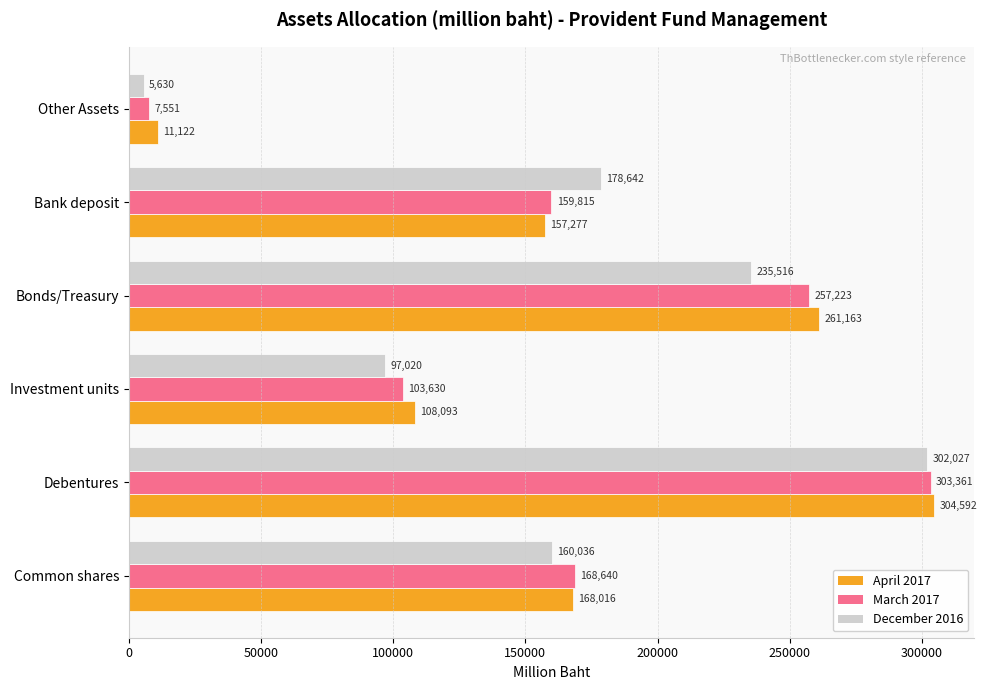

Where is April 2017 nearest to the value 157856?

Bank deposit